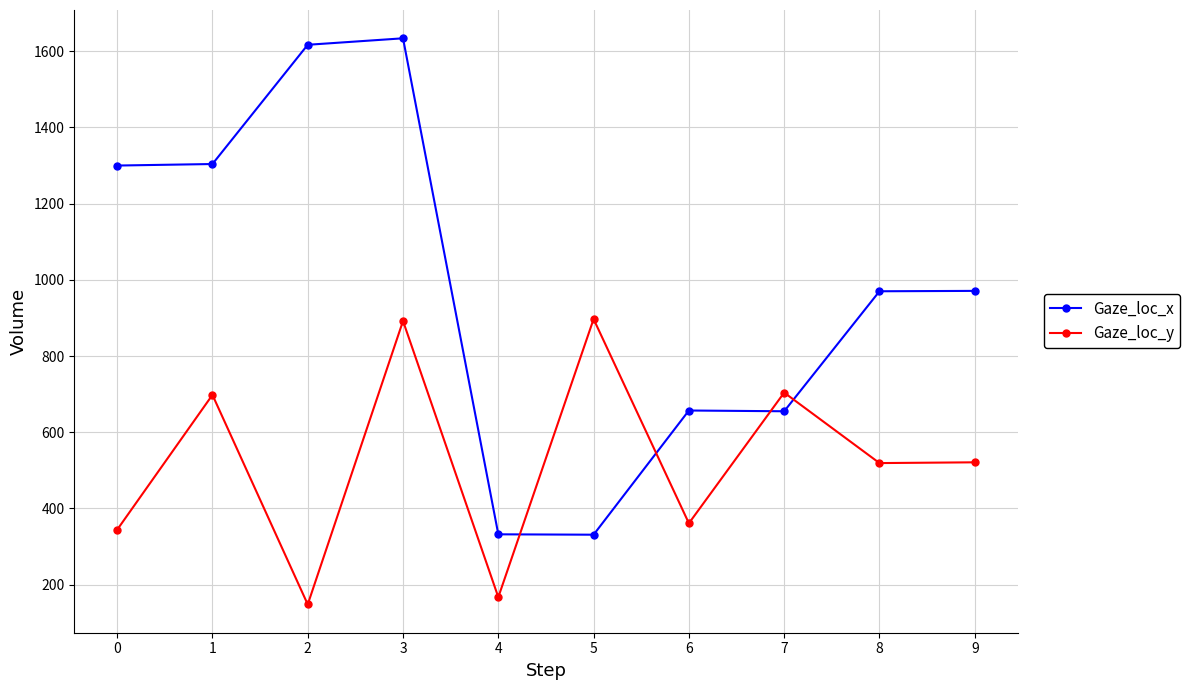

What is the spread (max minus min) of values at 9?

450